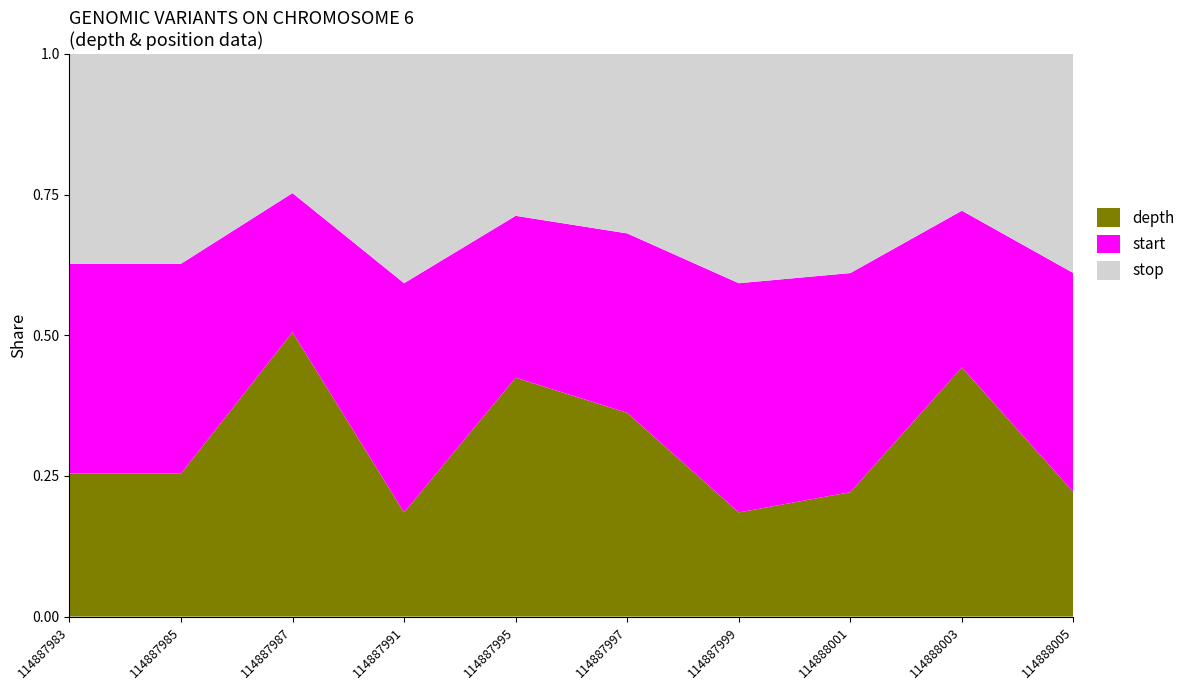

What is the total value across all series at 114888001?

1.0